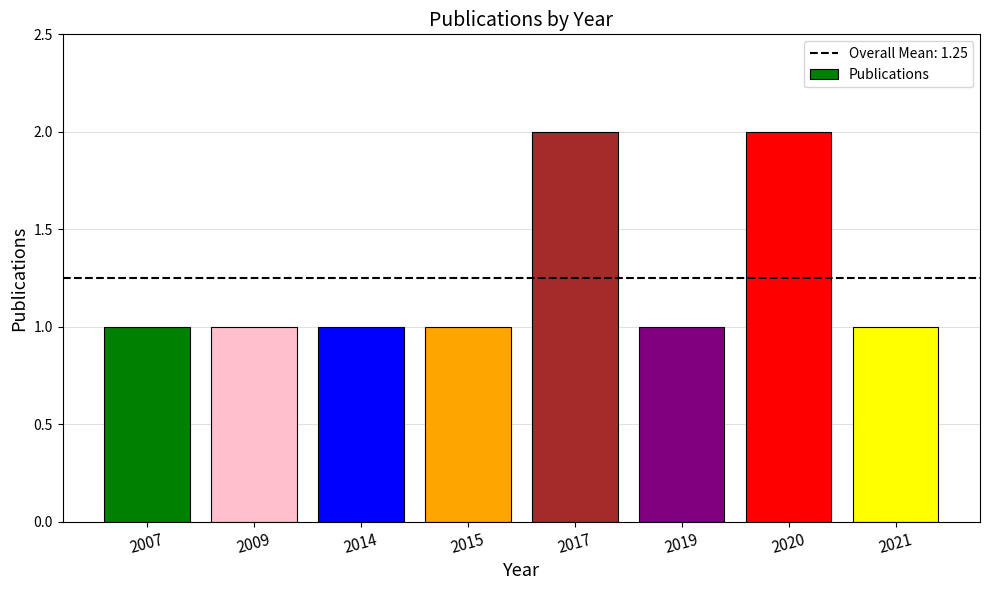

Reading right to left, what are all the values shown in this chart?

2021=1	2020=2	2019=1	2017=2	2015=1	2014=1	2009=1	2007=1